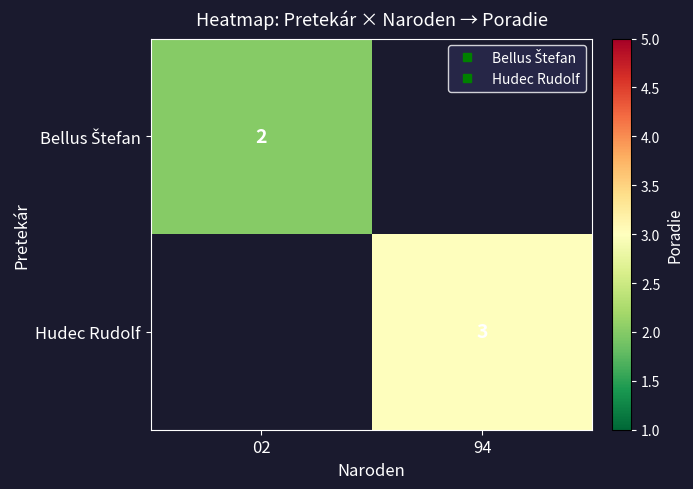

How many categories are shown in the chart?

2